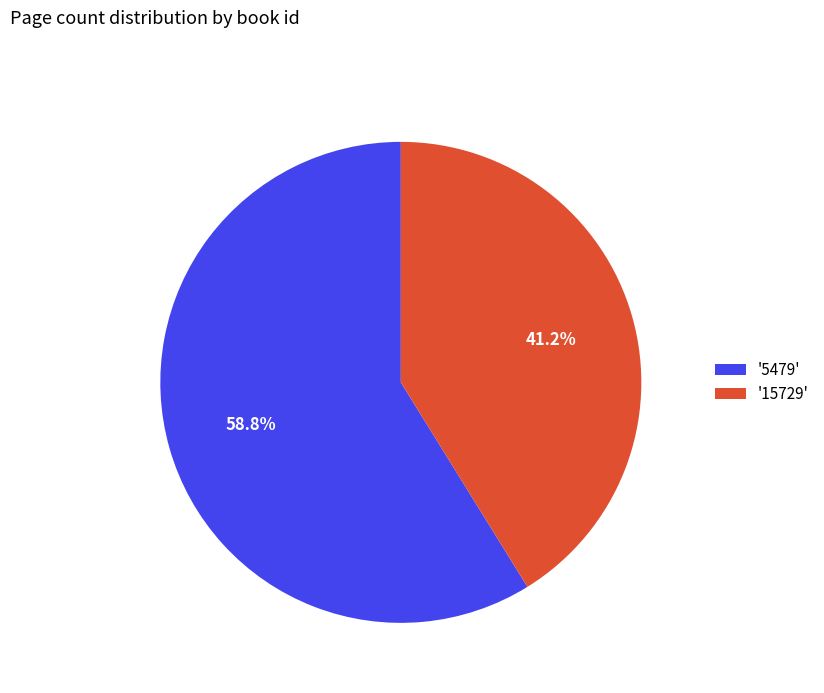

Do '15729' and '5479' together represent more than half of the pie?

Yes